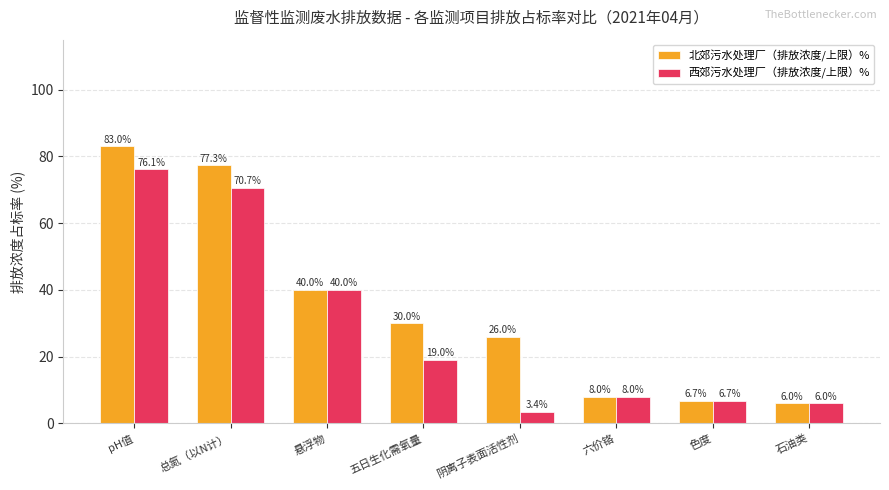

Rank the categories by 北郊污水处理厂（排放浓度/上限）% value from lowest to highest.

石油类, 色度, 六价铬, 阴离子表面活性剂, 五日生化需氧量, 悬浮物, 总氮（以N计）, pH值